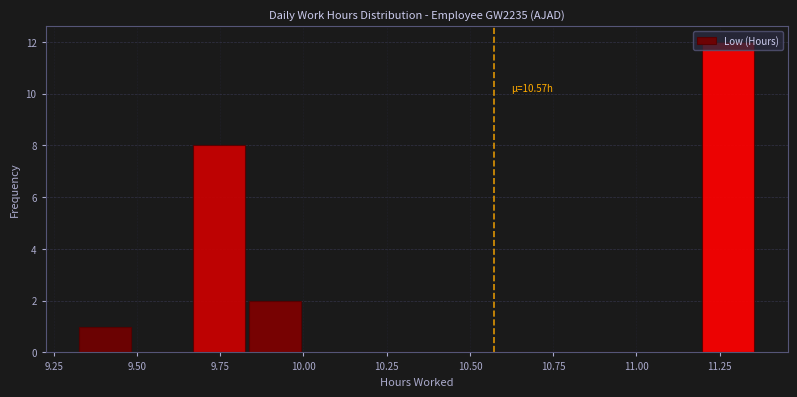

Read against the x-axis, roughly where is the centre of the tallest bar?

11.30